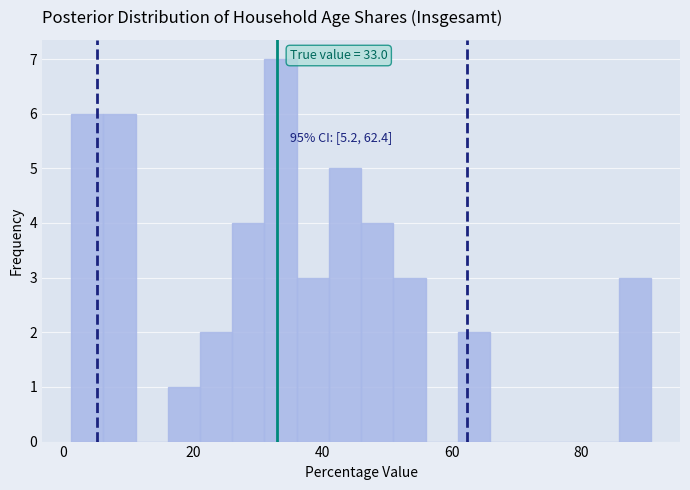

Around what value on the x-axis is the tallest bar? Give the approximate position of its centre, as read against the axis.

34